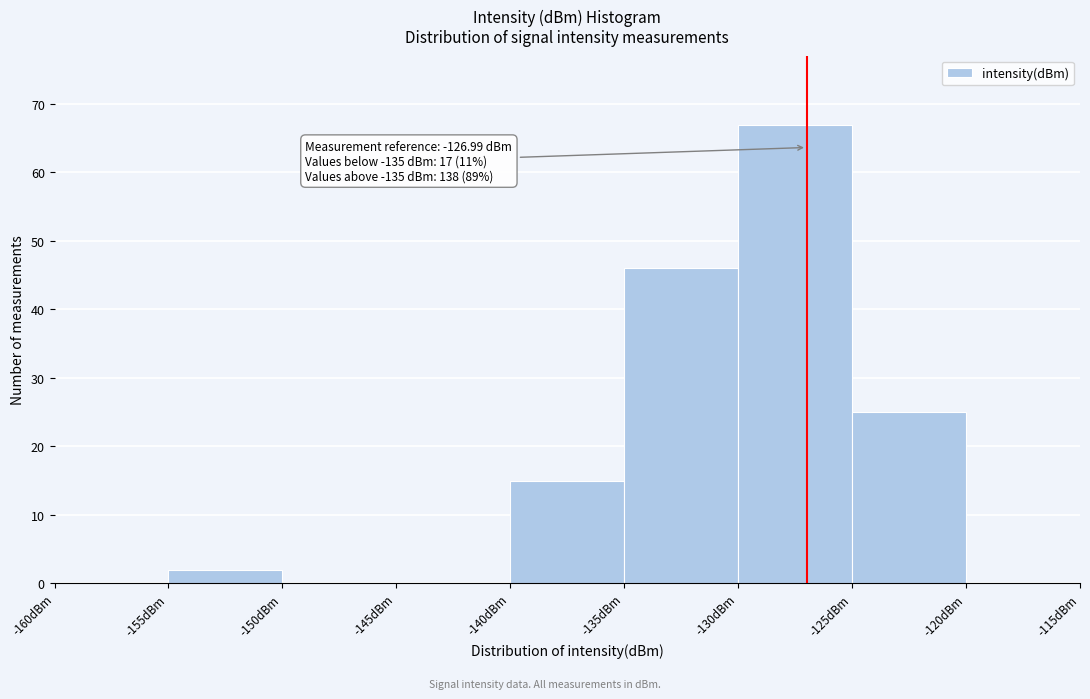

Over which range of the x-axis is the bar tallest?

-130 to -125